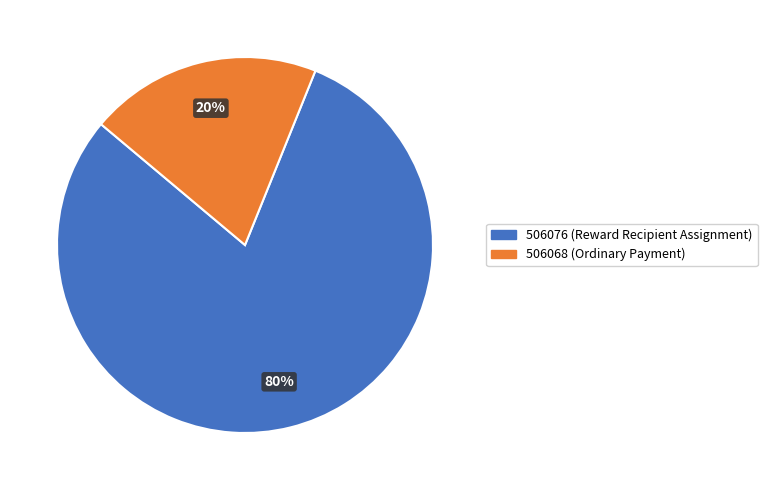

How many segments does this pie chart have?

2